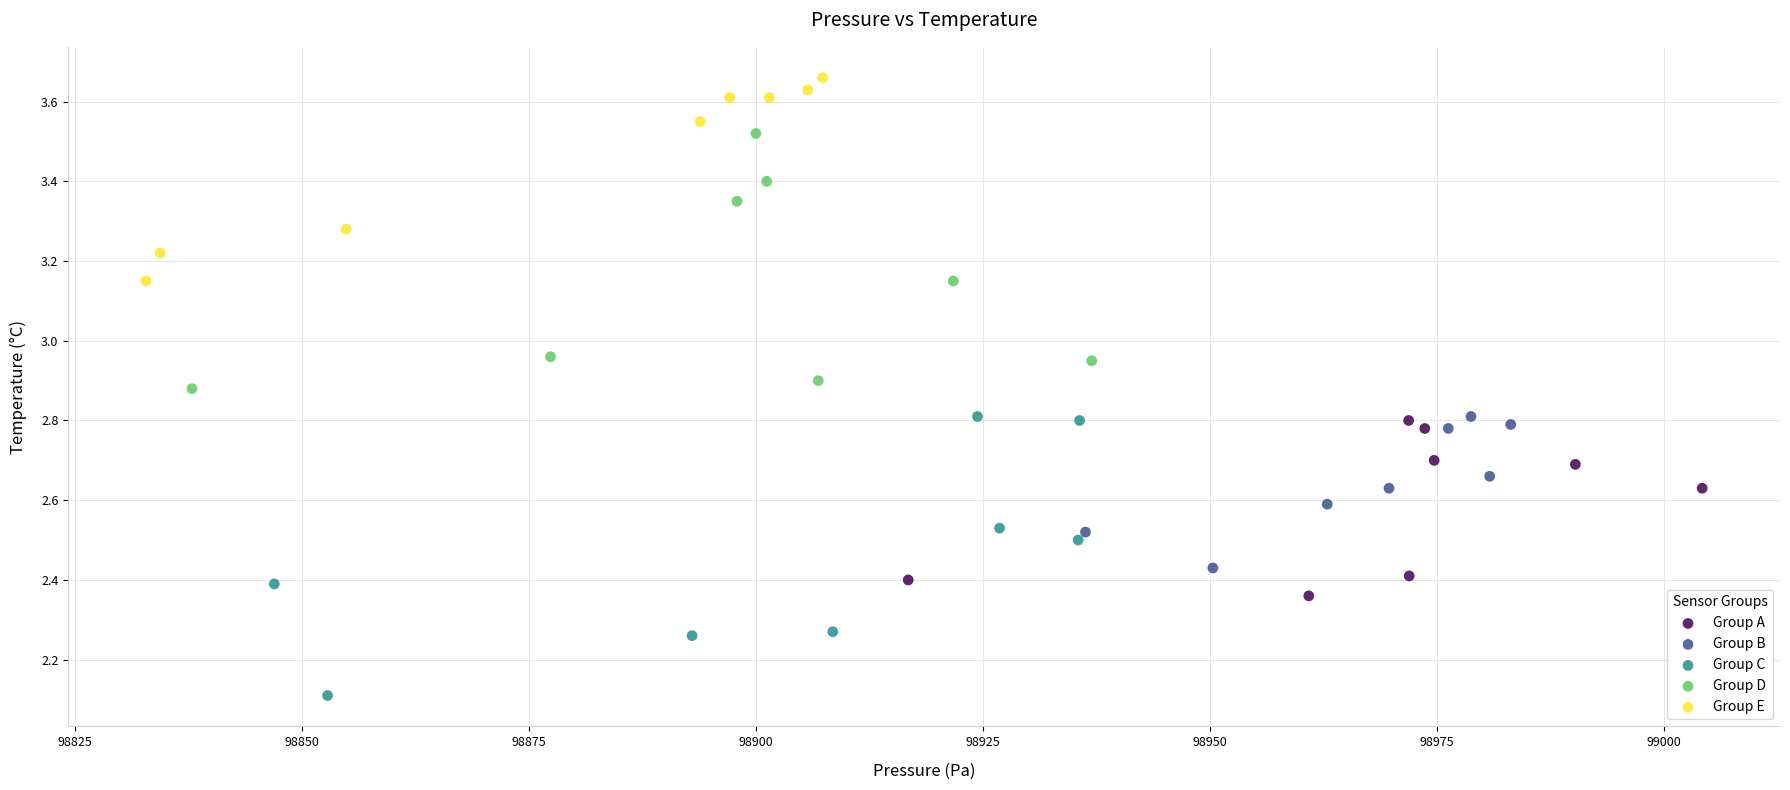

Which series has the widest spread of Y values?

Group C